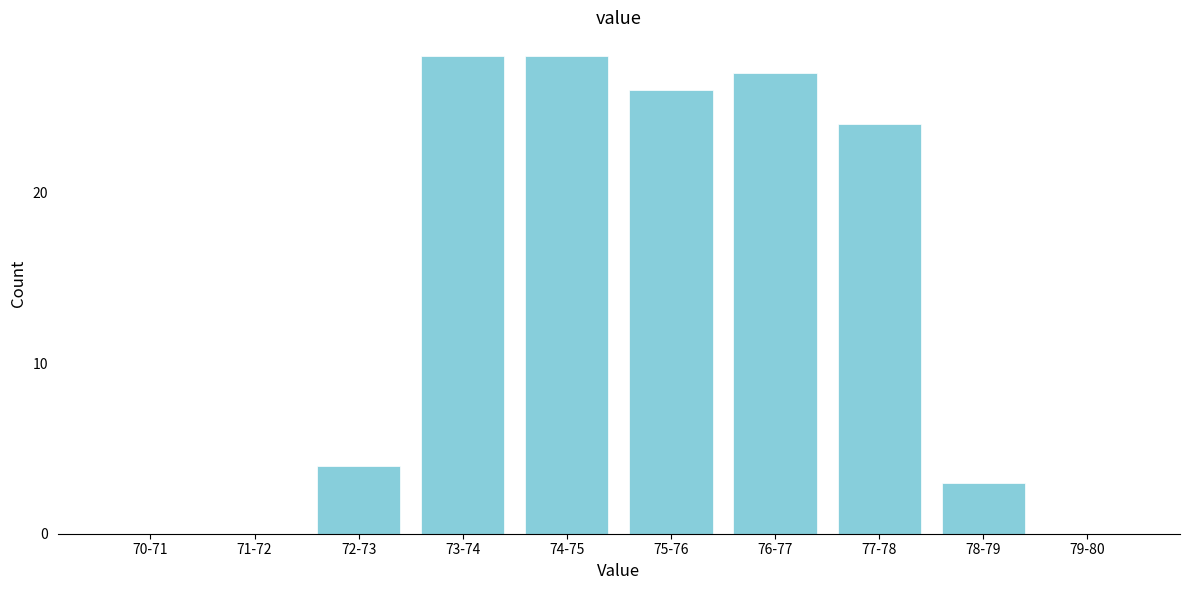

Reading left to right, what are all the values shown in this chart?

70-71=0	71-72=0	72-73=4	73-74=28	74-75=28	75-76=26	76-77=27	77-78=24	78-79=3	79-80=0